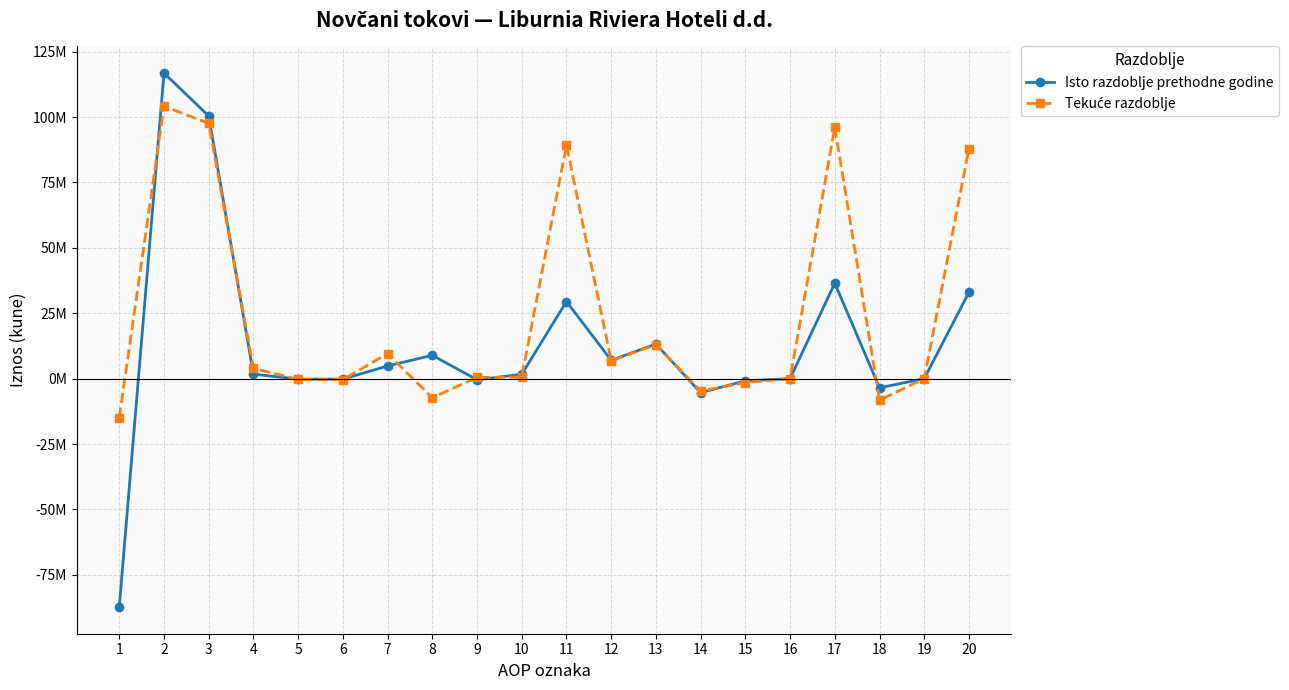

The value of Tekuće razdoblje at 14 is -7007695. True or false?

False